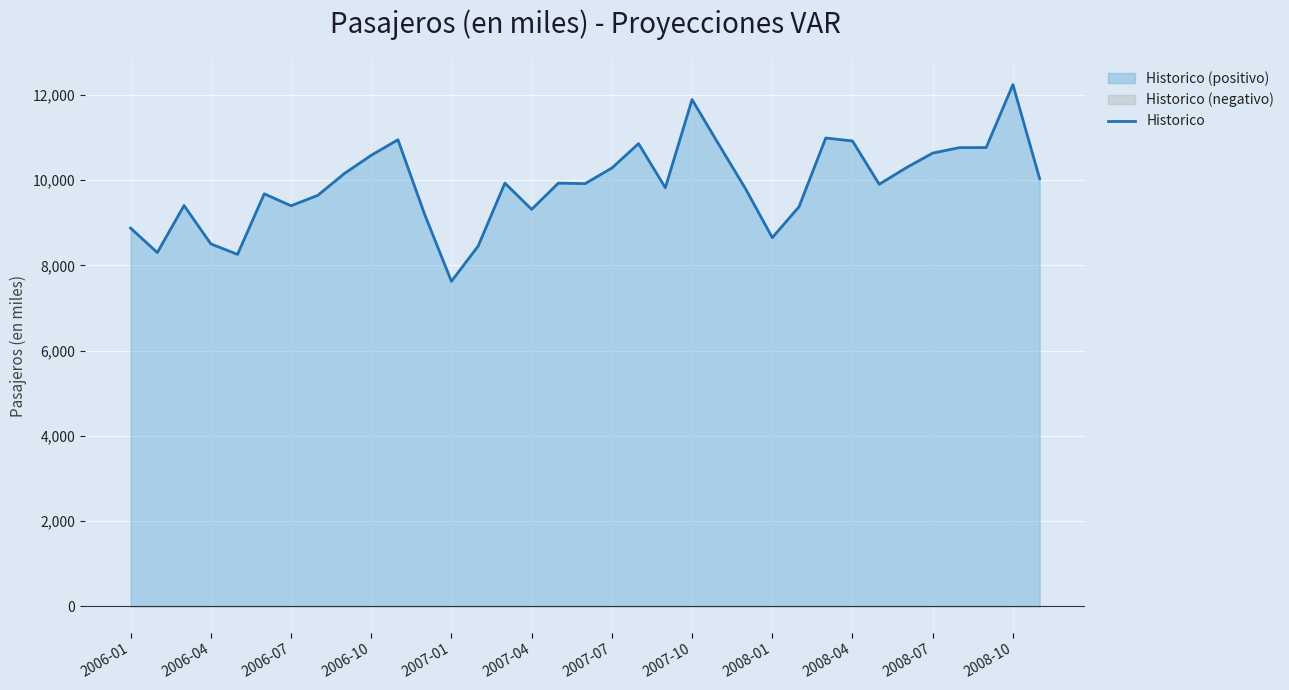

True or false: there are more than 2 points higher than both neighbors.

True